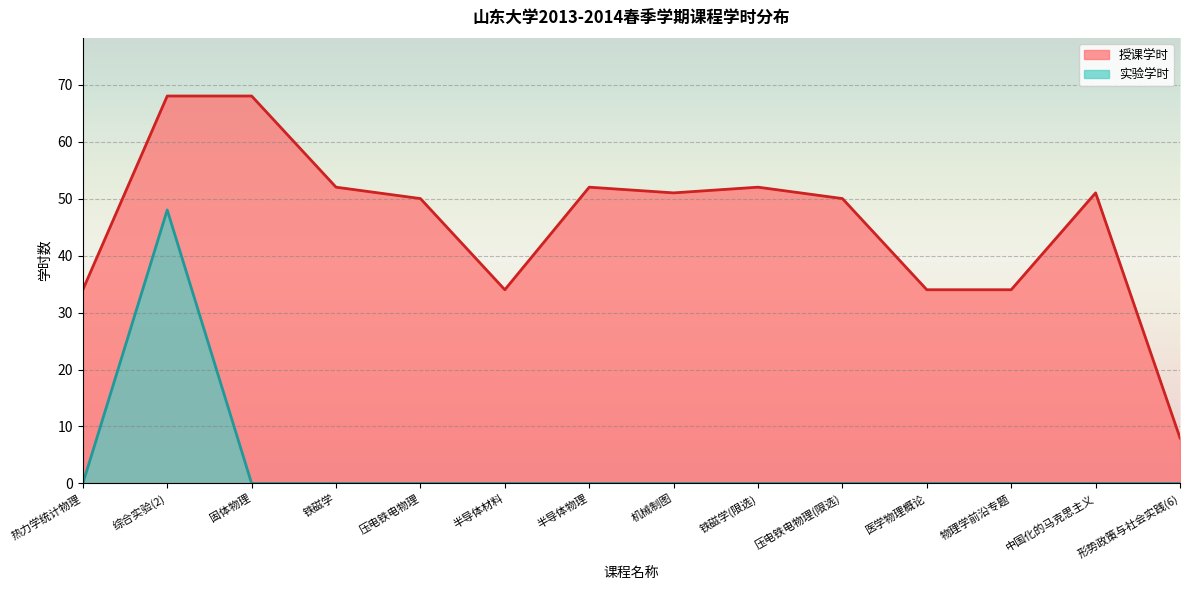

Reading left to right, list all the values displayed in this chart.

授课学时: 34	68	68	52	50	34	52	51	52	50	34	34	51	8
实验学时: 0	48	0	0	0	0	0	0	0	0	0	0	0	0